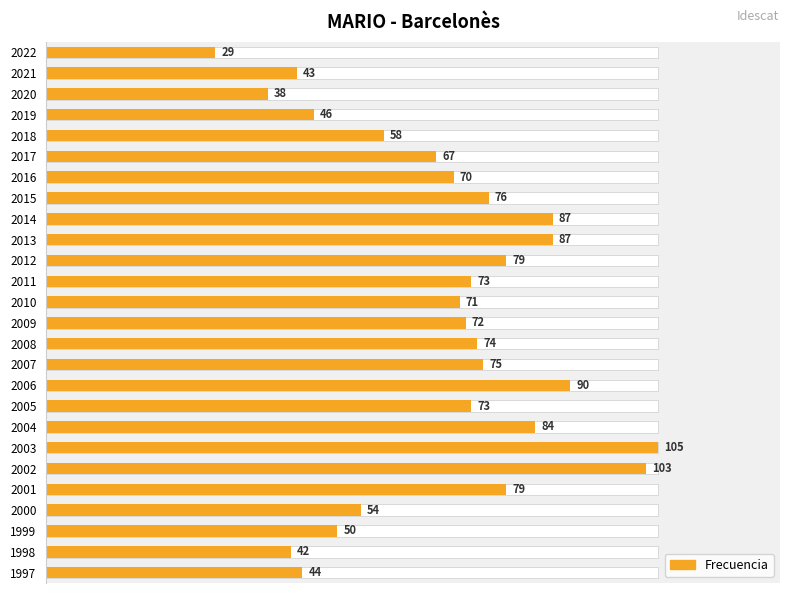

The chart shows a value of 26.4 at 2009. True or false?

False